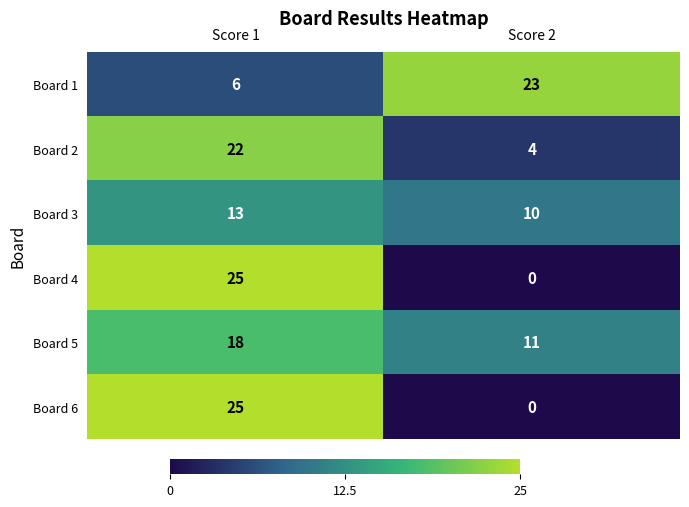

Reading left to right, what are all the values shown in this chart?

Board 1: Score 1=6	Score 2=23
Board 2: Score 1=22	Score 2=4
Board 3: Score 1=13	Score 2=10
Board 4: Score 1=25	Score 2=0
Board 5: Score 1=18	Score 2=11
Board 6: Score 1=25	Score 2=0